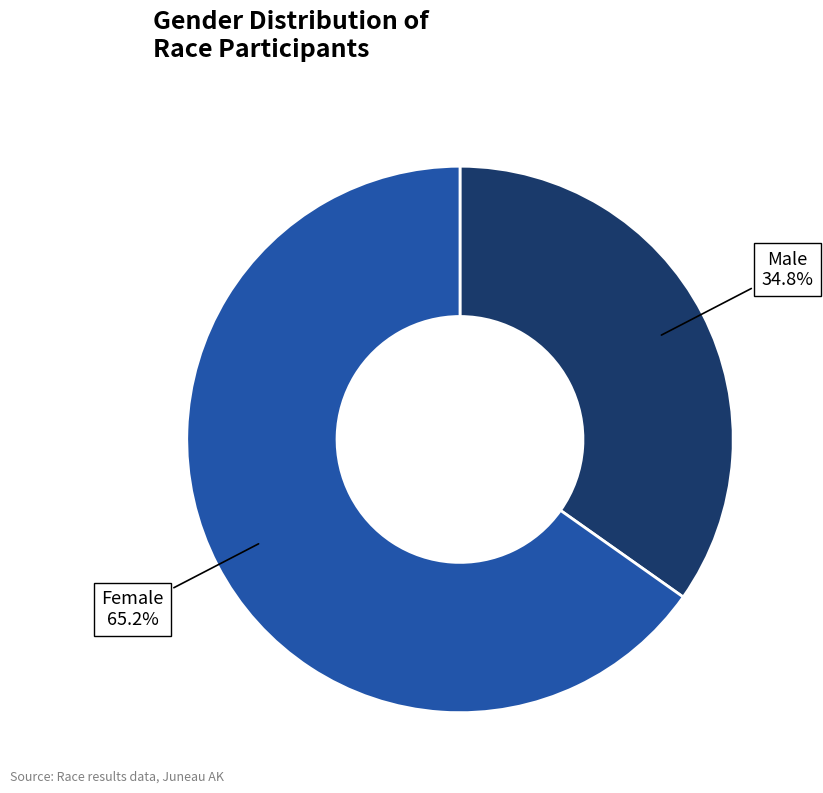

To the nearest percent, what is the difference between the largest and smallest slice percentages?

30%